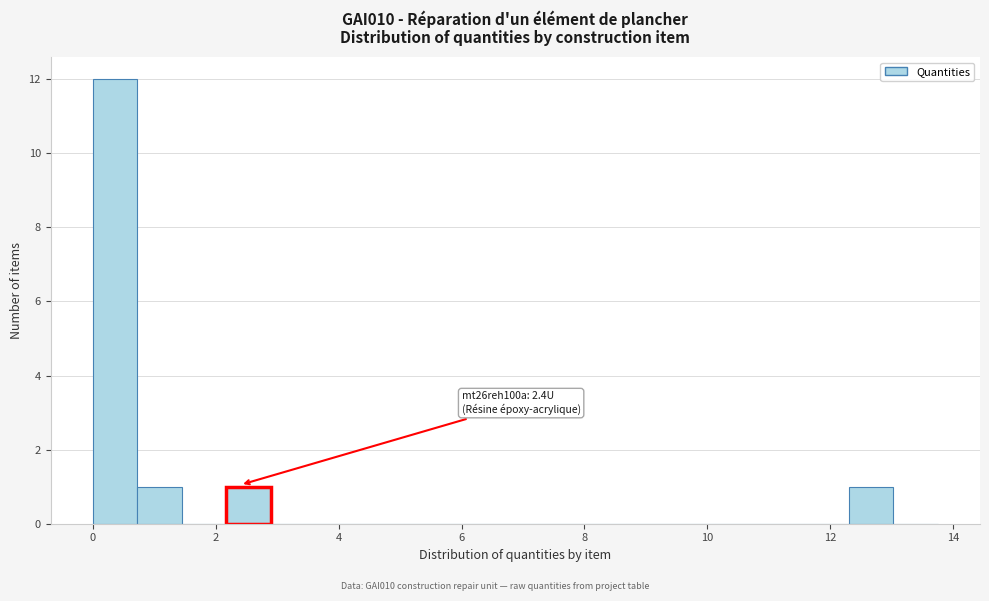

Around what value on the x-axis is the tallest bar? Give the approximate position of its centre, as read against the axis.

0.4